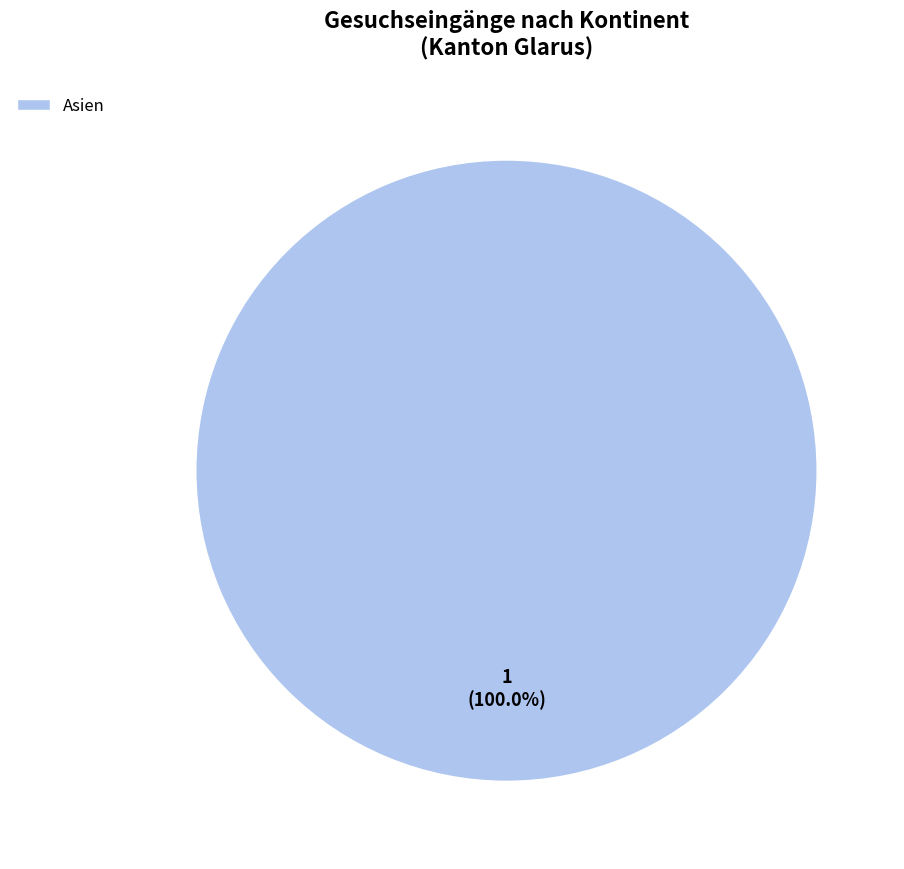

Does any single category account for the majority?

Yes